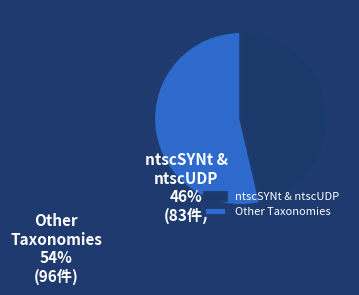

Between ntscSYNt & ntscUDP and Other Taxonomies, which is larger?

Other Taxonomies